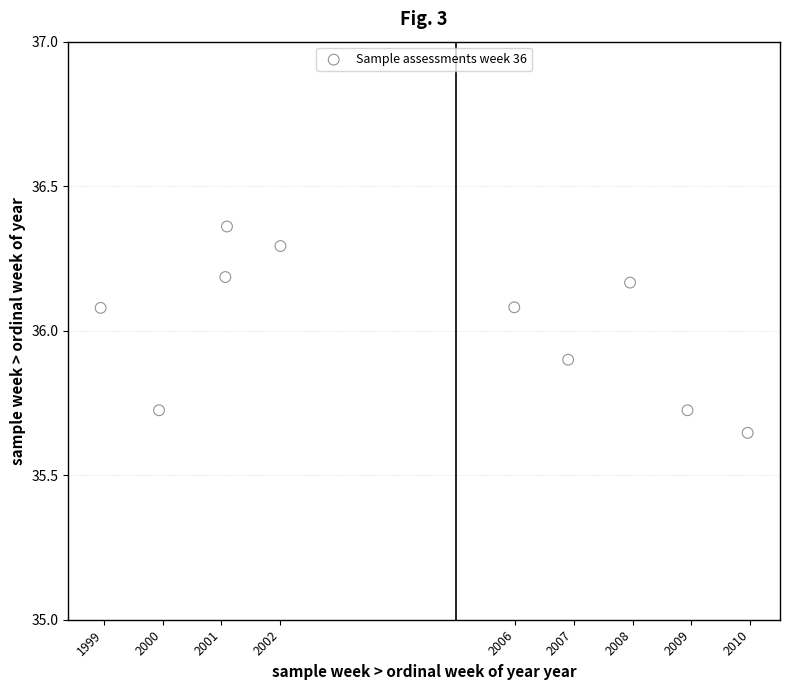

What is the average X value?

2004.3